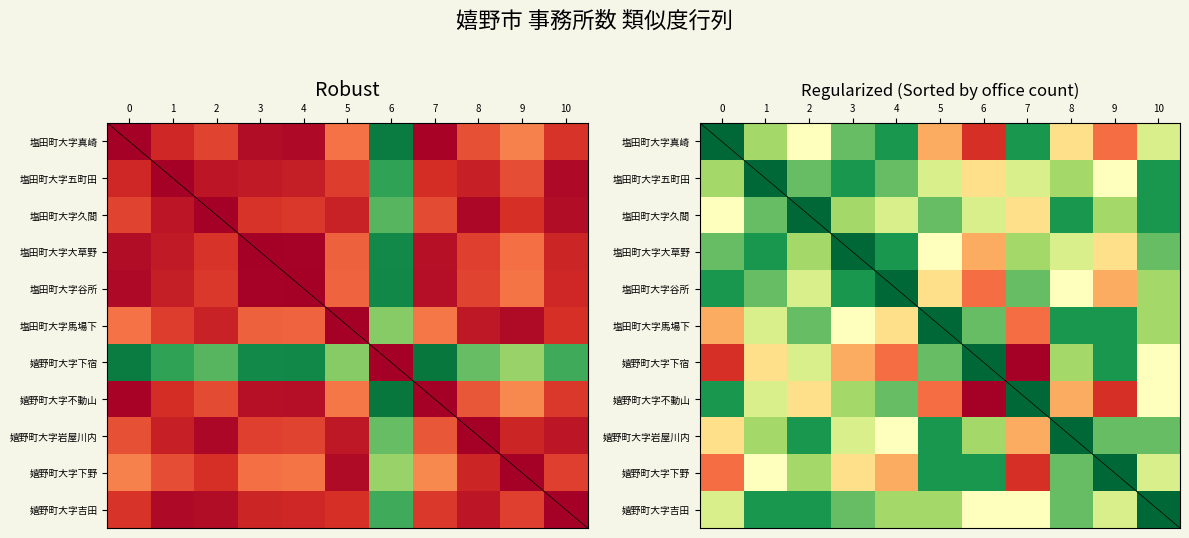

Is it true that 塩田町大字久間 equals 0.9 at 10?

True